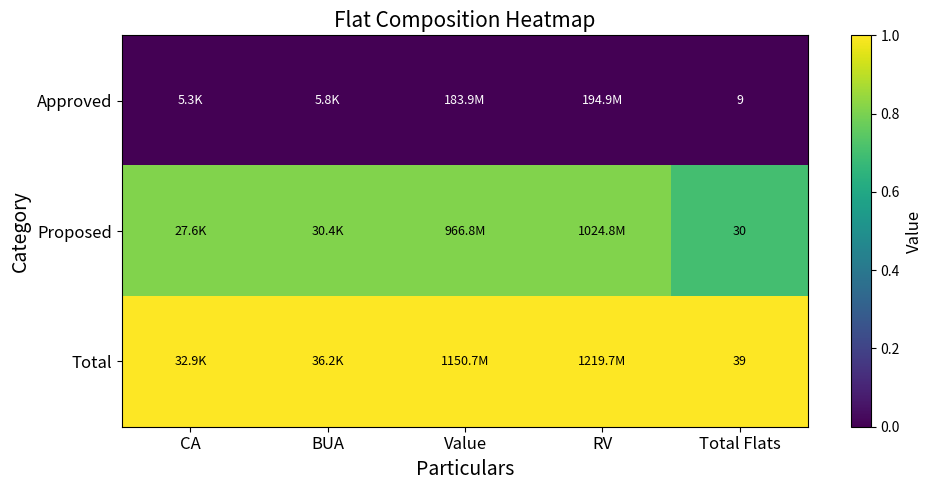

True or false: Approved has a value of 0.0 at BUA.

True